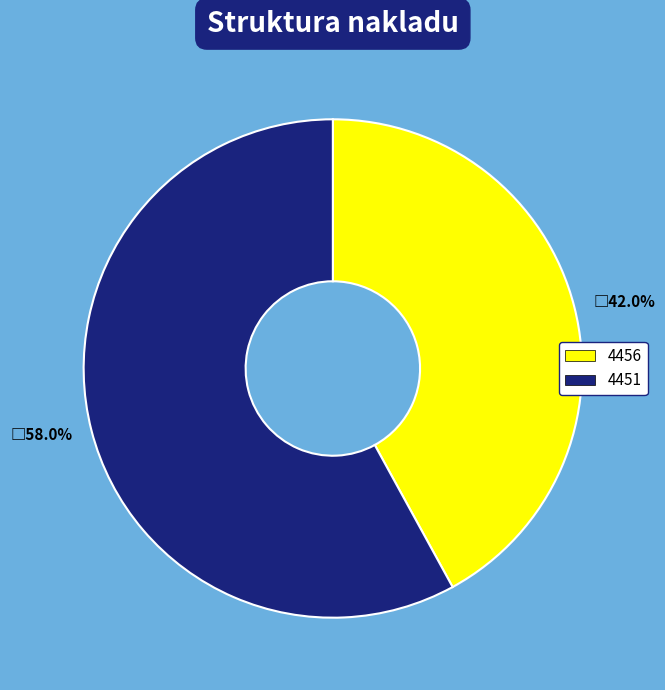

Combined, what portion of the pie is 4451 and 4456?

100.0%